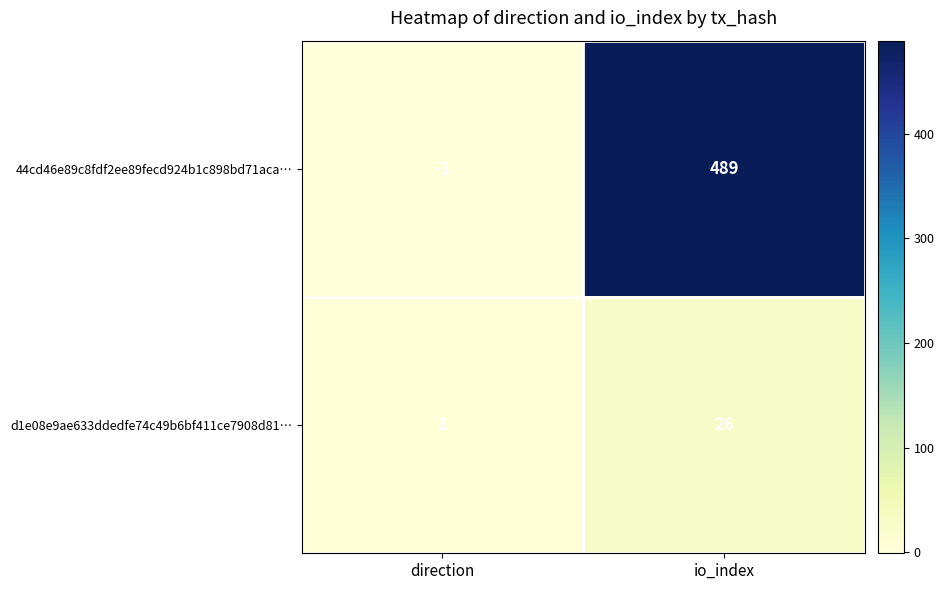

True or false: 44cd46e89c8fdf2ee89fecd924b1c898bd71aca… has a value of 489 at io_index.

True